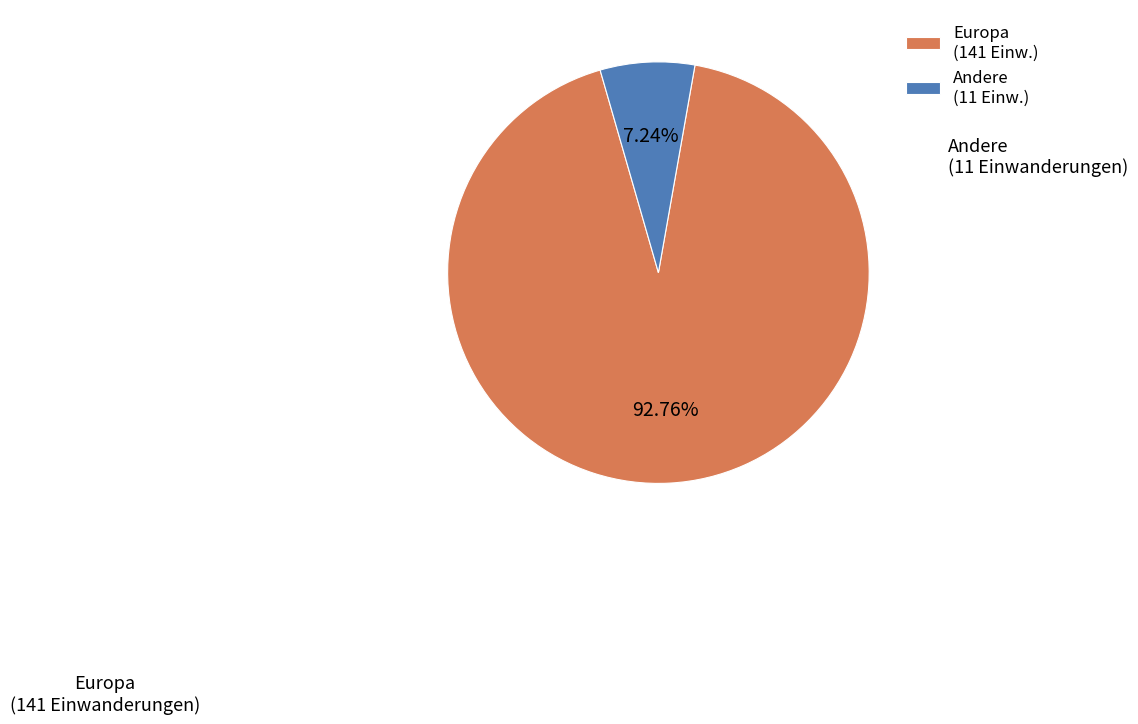

To the nearest percent, what is the difference between the largest and smallest slice percentages?

86%